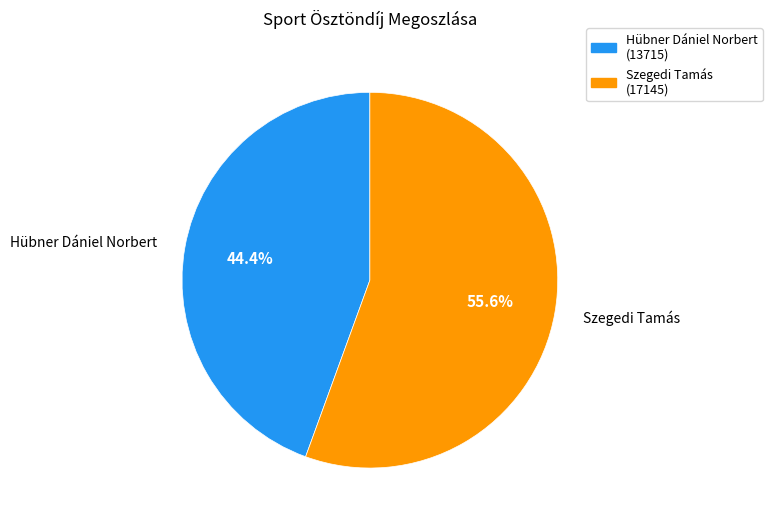

Approximately how many times larger is the value at Szegedi Tamás compared to Hübner Dániel Norbert?

1.3